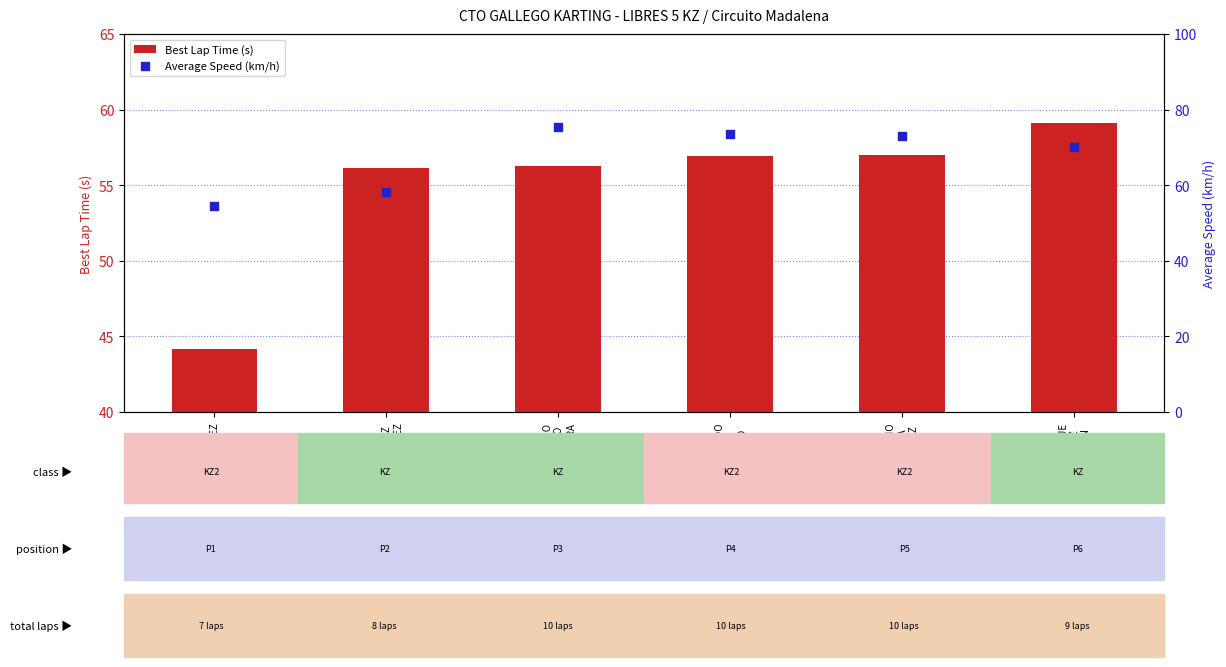

Which series has the largest total across all categories?

Average Speed (km/h)